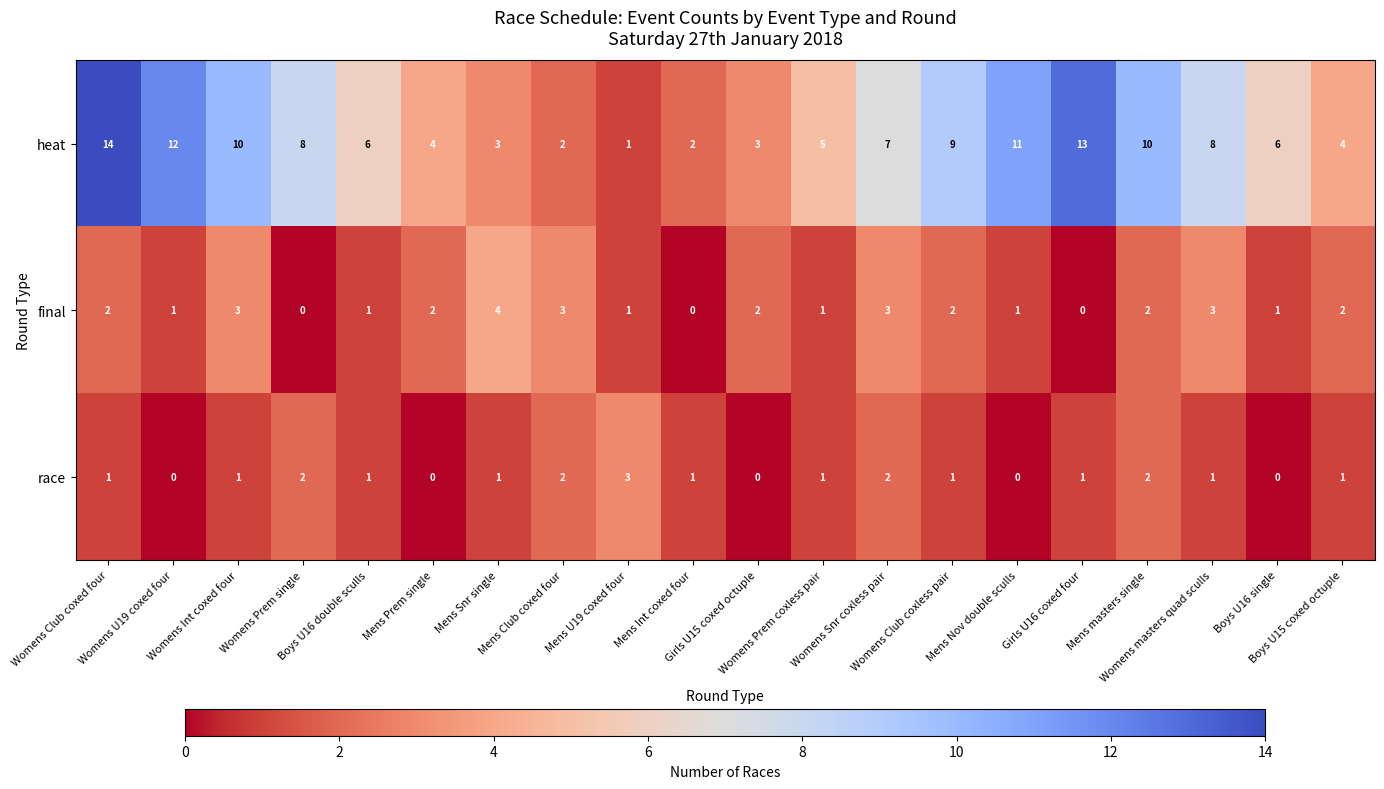

Which series has the widest spread of values?

heat